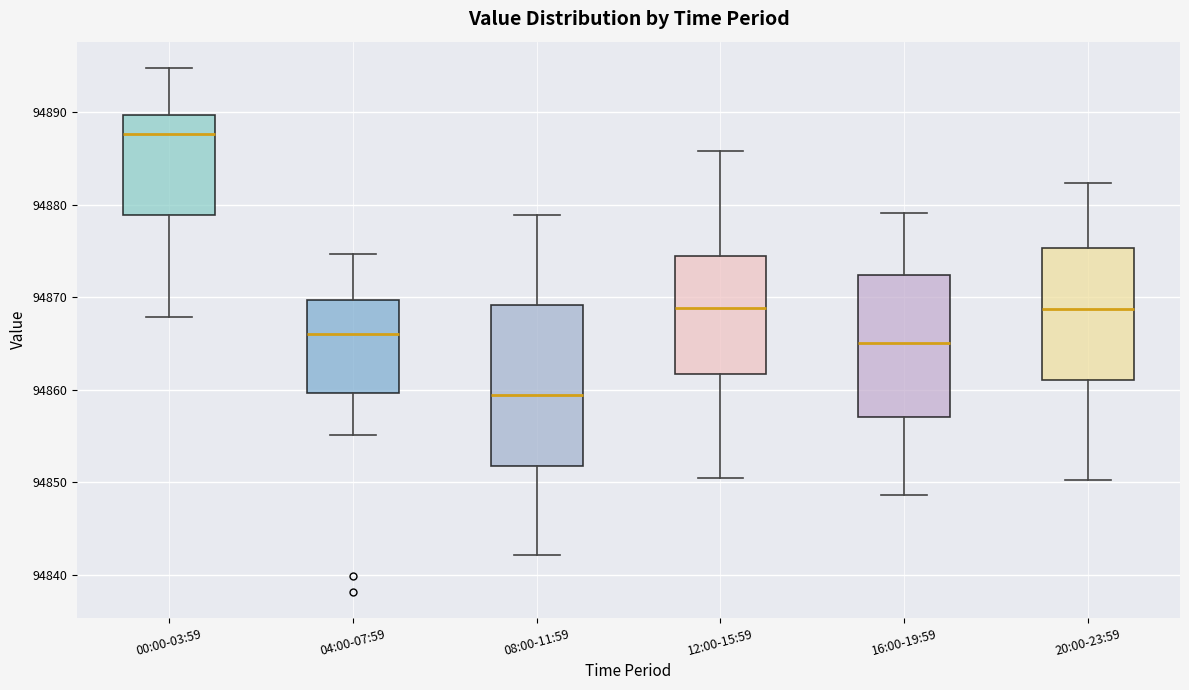

Where does the median line of the box for 08:00-11:59 sit on the y-axis? The values are not printed on the chart, so give them approximately, as read against the axis.

94859